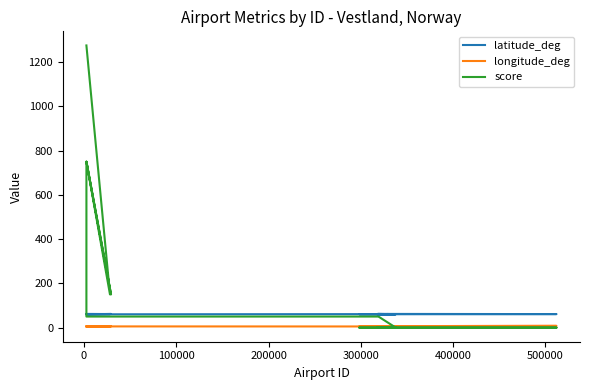

Reading right to left, transcribe all the data shown in this chart.

latitude_deg: 61.9	61.1	60.4	60.3	61.5	60.8	59.9	60.4	60.6	60.3	60.4	60.4	60.4	60.2	61.9	60.9	60.2	60.6	59.8	61.8	61.4	61.6	61.2	60.3
longitude_deg: 6.6	7.8	6.7	5.2	5.9	4.7	6.0	5.3	5.0	5.2	5.3	5.3	5.4	5.5	6.8	5.2	5.4	6.5	5.3	6.1	5.8	5.0	7.1	5.2
score: 0.0	0.0	0.0	0.0	0.0	0.0	0.0	0.0	0.0	0.0	0.0	0.0	0.0	0.0	50.0	50.0	50.0	50.0	750.0	150.0	150.0	750.0	150.0	1275.0